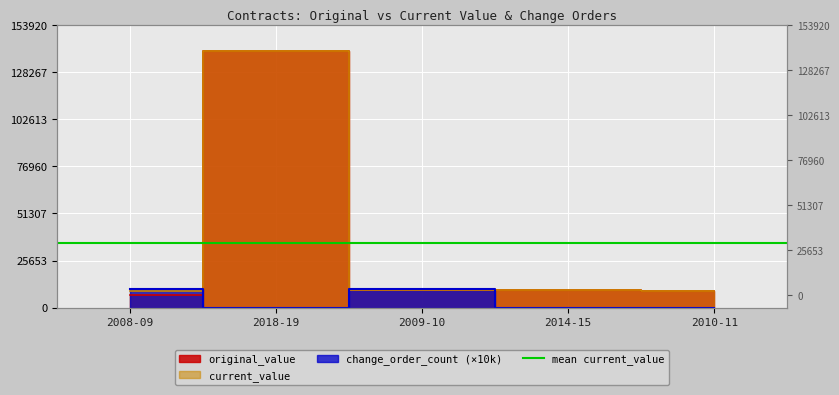

Which series has the largest total across all categories?

current_value